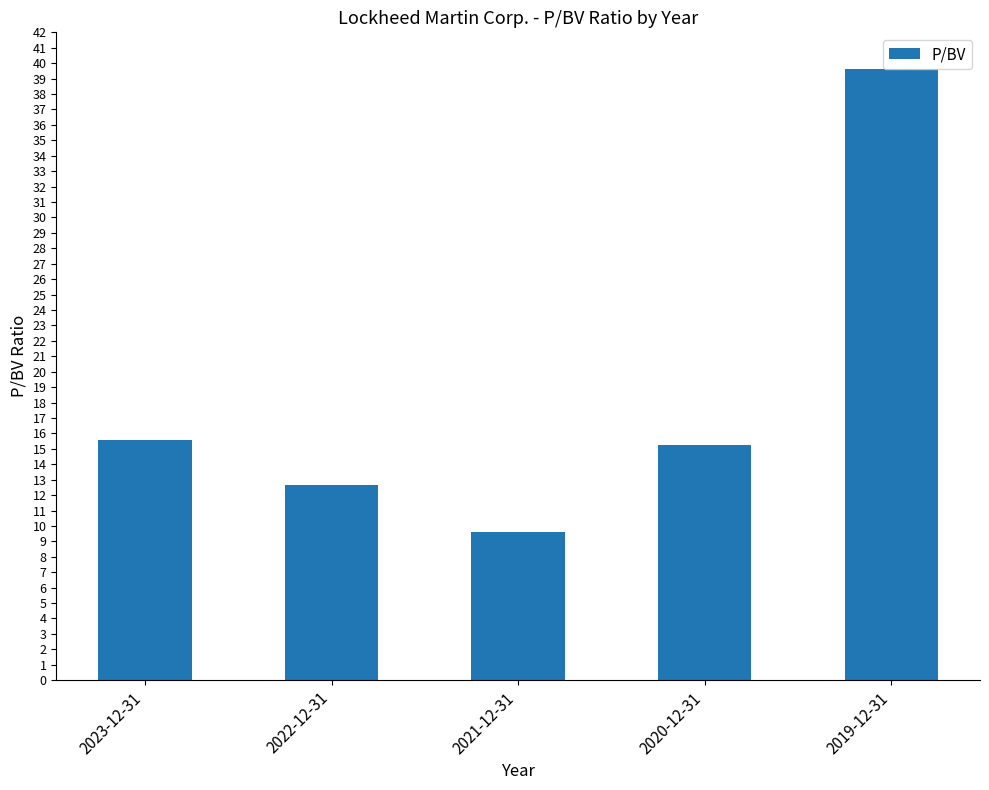

What is the smallest value displayed?

9.6